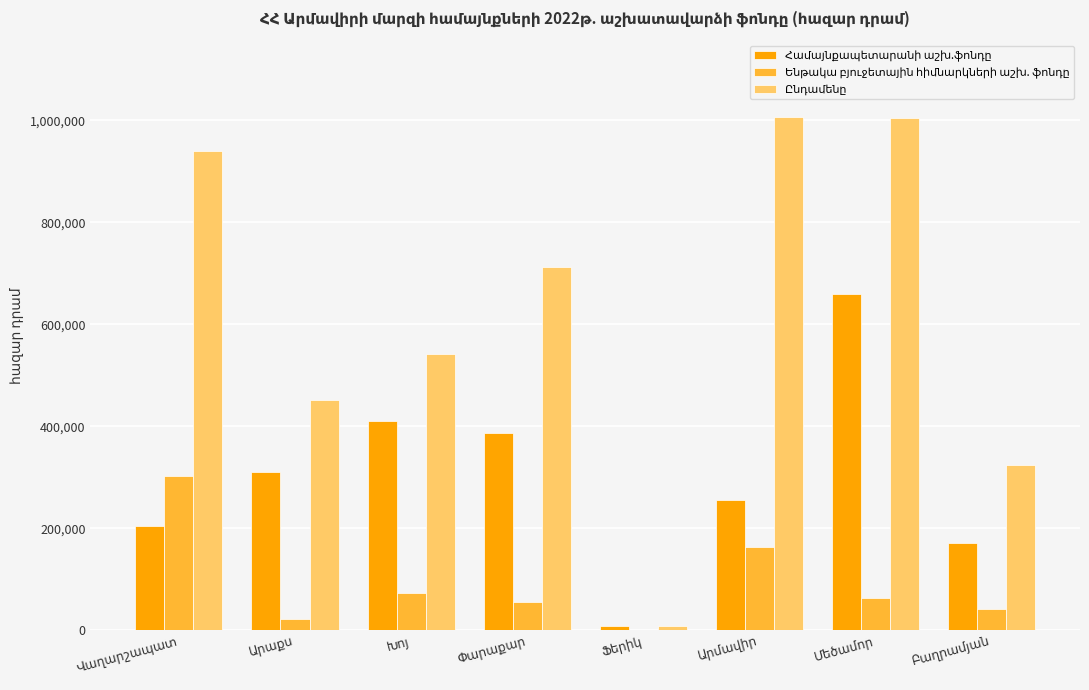

What is the greatest value displayed?

1006087.9